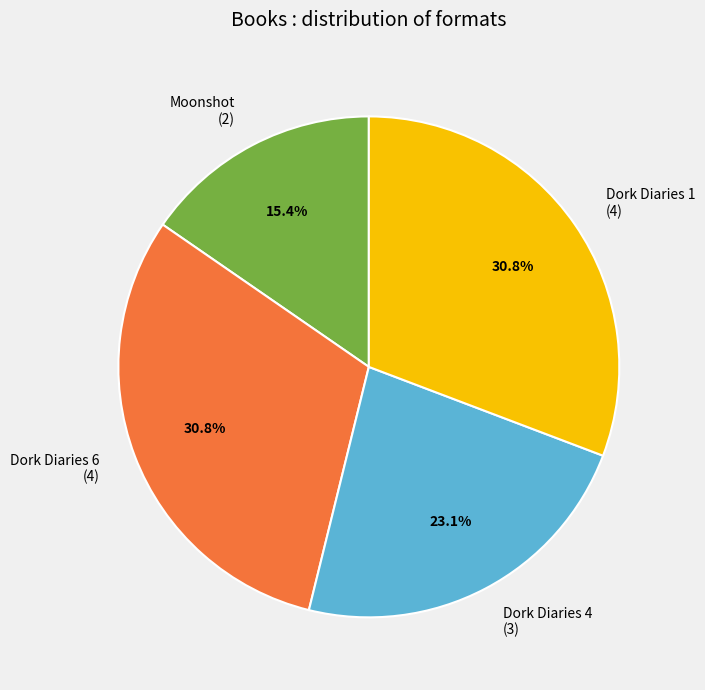

Approximately how many times larger is the value at Moonshot (2) compared to Dork Diaries 1 (4)?

0.5